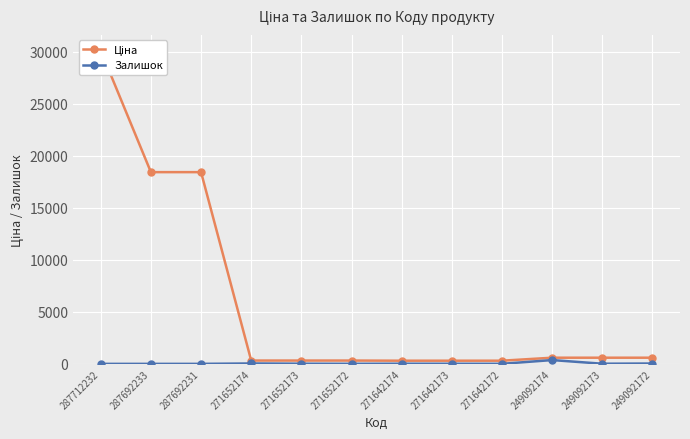

Where does the Залишок series first go above 14?

271652174